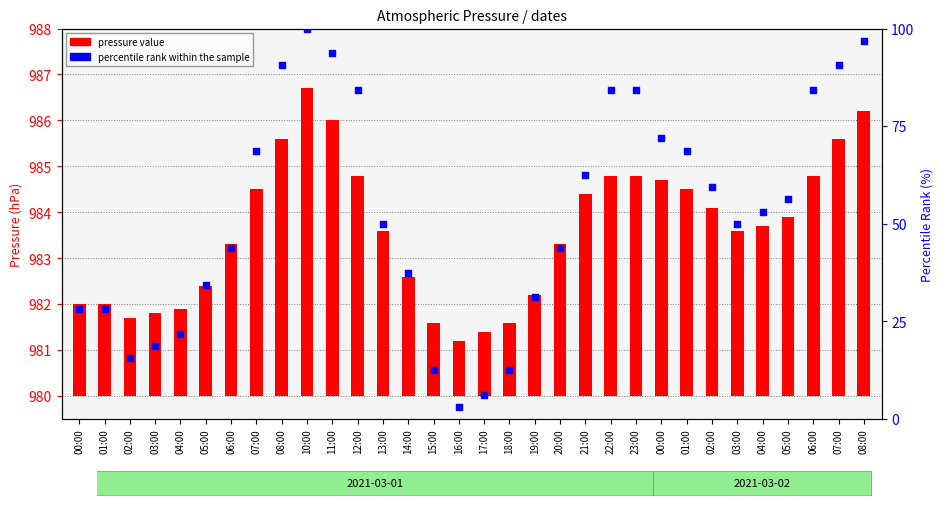

Which series has the largest Y range (max minus min)?

percentile rank within the sample